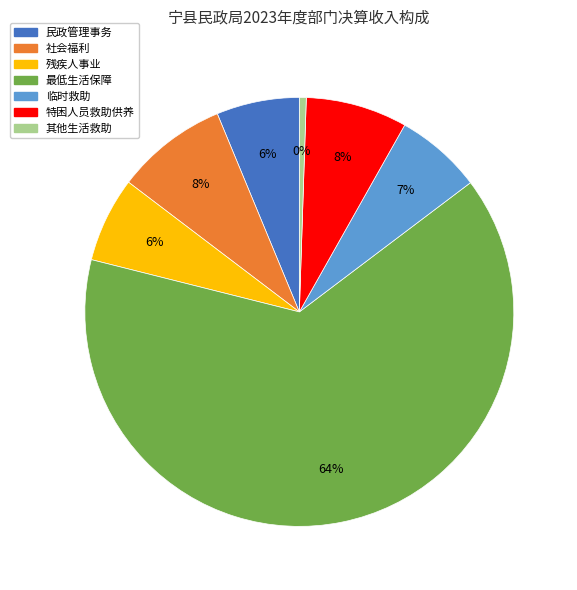

To the nearest percent, what is the average slice percentage?

14%